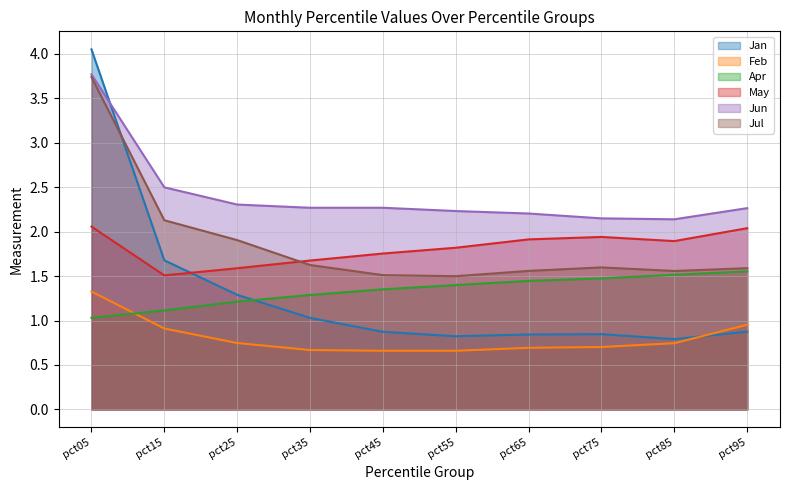

Reading right to left, what are all the values shown in this chart?

Jan: pct95=0.9	pct85=0.8	pct75=0.8	pct65=0.8	pct55=0.8	pct45=0.9	pct35=1.0	pct25=1.3	pct15=1.7	pct05=4.1
Feb: pct95=1.0	pct85=0.7	pct75=0.7	pct65=0.7	pct55=0.7	pct45=0.7	pct35=0.7	pct25=0.7	pct15=0.9	pct05=1.3
Apr: pct95=1.6	pct85=1.5	pct75=1.5	pct65=1.4	pct55=1.4	pct45=1.4	pct35=1.3	pct25=1.2	pct15=1.1	pct05=1.0
May: pct95=2.0	pct85=1.9	pct75=1.9	pct65=1.9	pct55=1.8	pct45=1.8	pct35=1.7	pct25=1.6	pct15=1.5	pct05=2.1
Jun: pct95=2.3	pct85=2.1	pct75=2.1	pct65=2.2	pct55=2.2	pct45=2.3	pct35=2.3	pct25=2.3	pct15=2.5	pct05=3.8
Jul: pct95=1.6	pct85=1.6	pct75=1.6	pct65=1.6	pct55=1.5	pct45=1.5	pct35=1.6	pct25=1.9	pct15=2.1	pct05=3.7